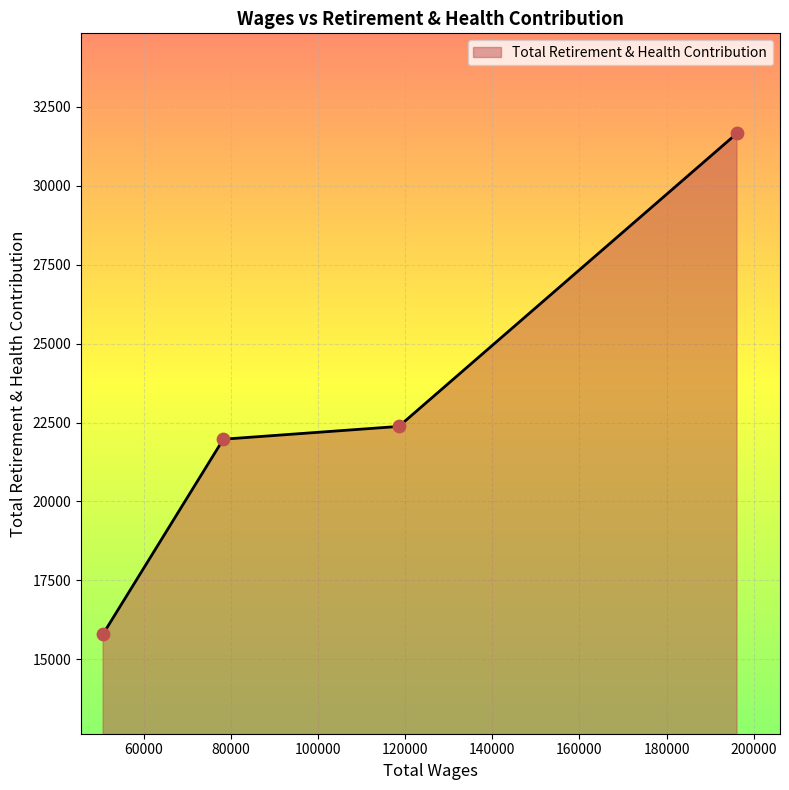

What is the smallest value displayed?

15803